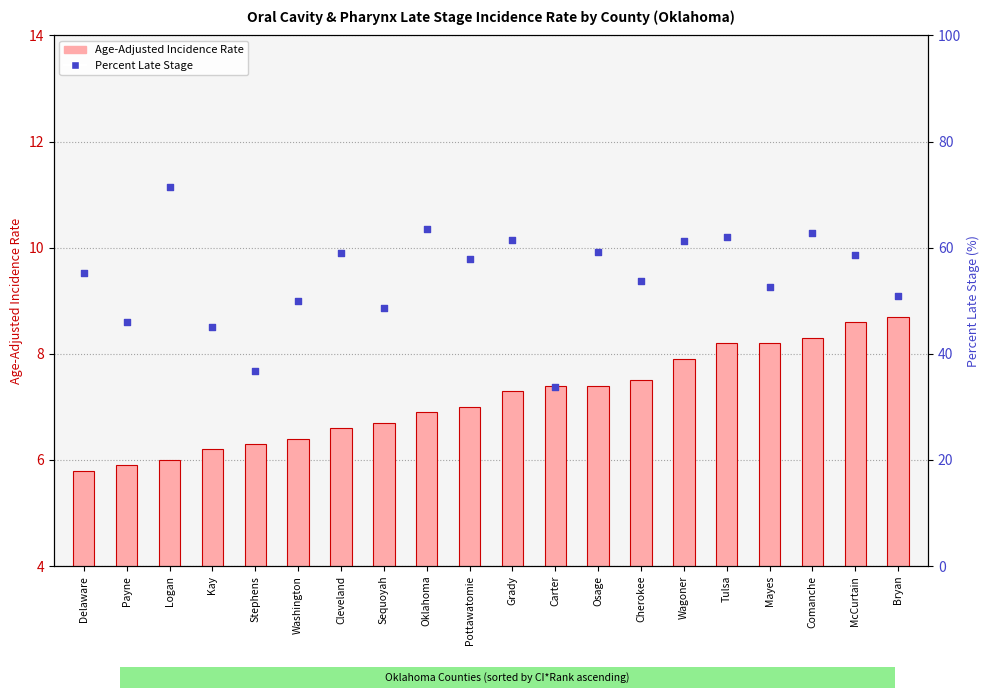

Which series reaches the maximum Y coordinate?

Percent Late Stage